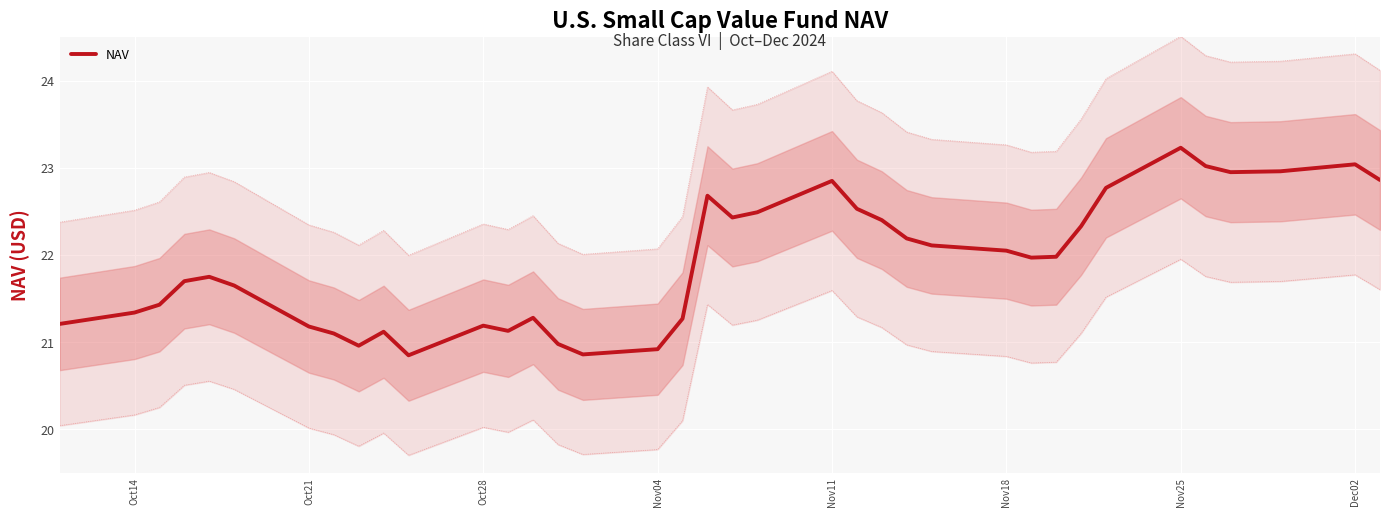

What is the sum of all values?

810.8